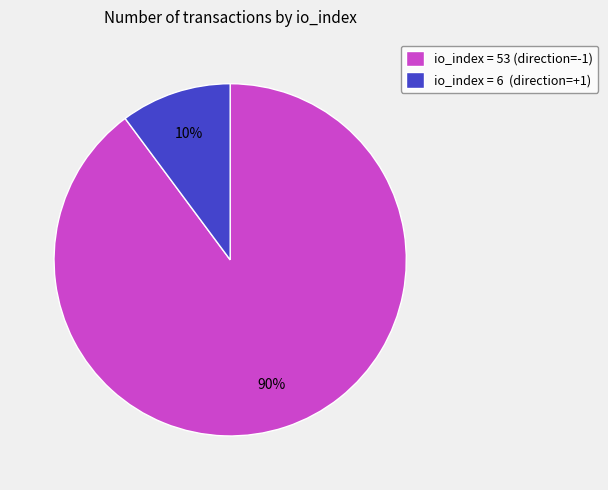

What percentage is the io_index = 53 (direction=-1) slice, to the nearest percent?

90%